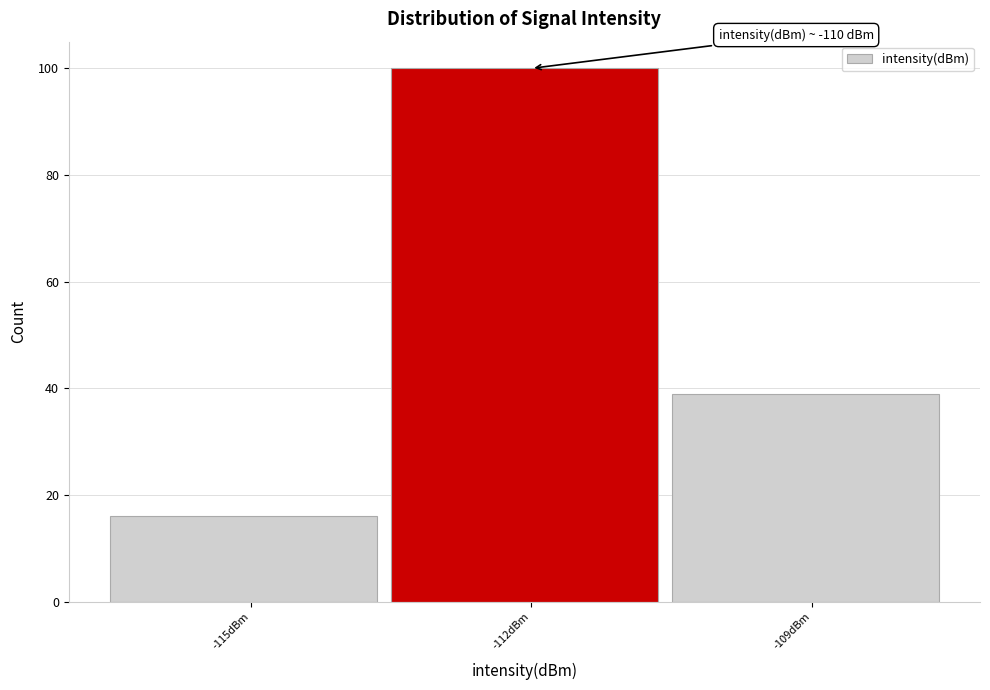

Reading left to right, transcribe all the data shown in this chart.

-115dBm=16	-112dBm=100	-109dBm=39